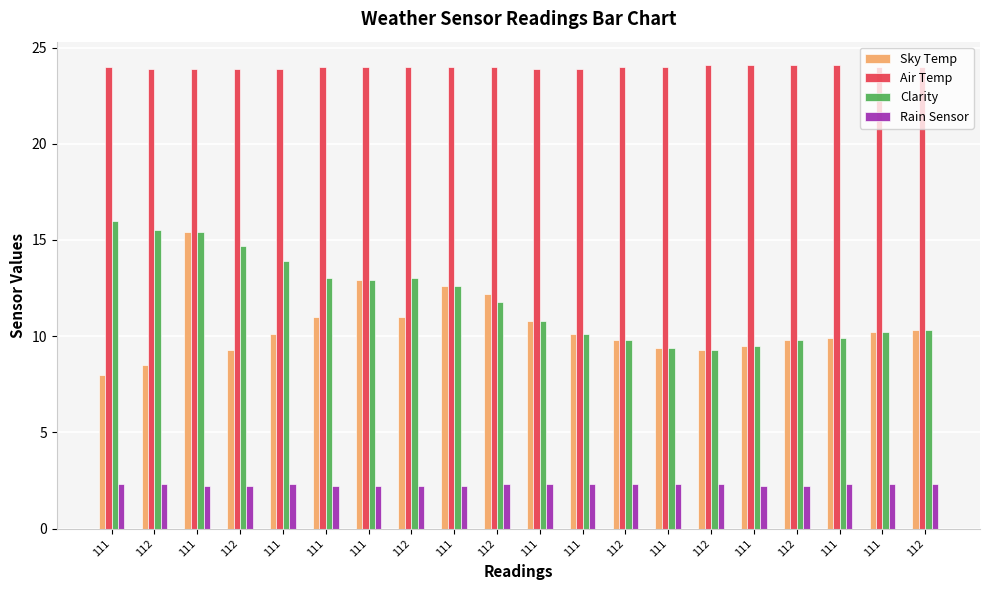

How many series are shown in this chart?

4